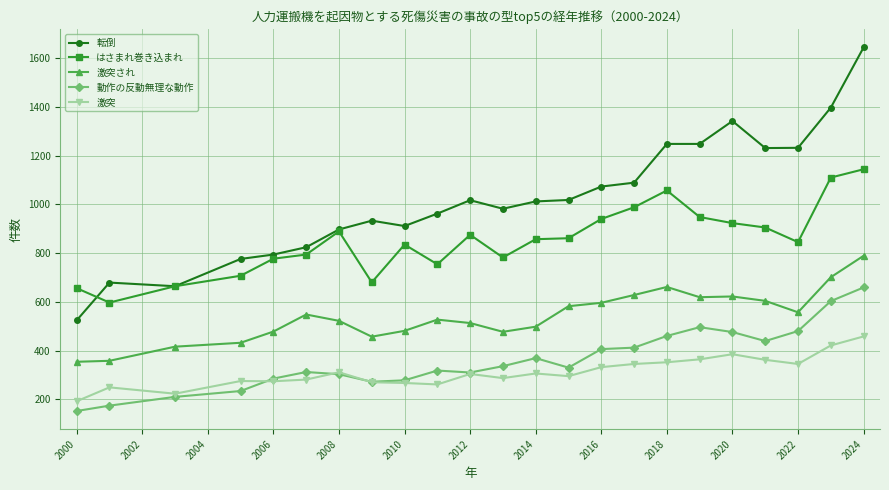

Which series has the largest total across all categories?

転倒